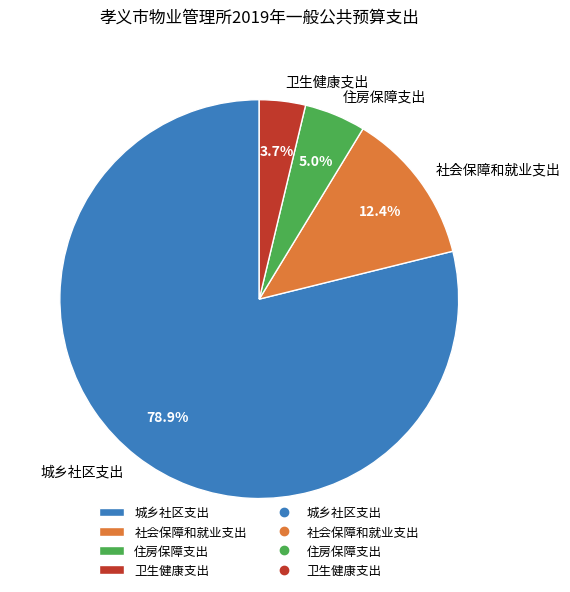

How many slices are in this pie chart?

4